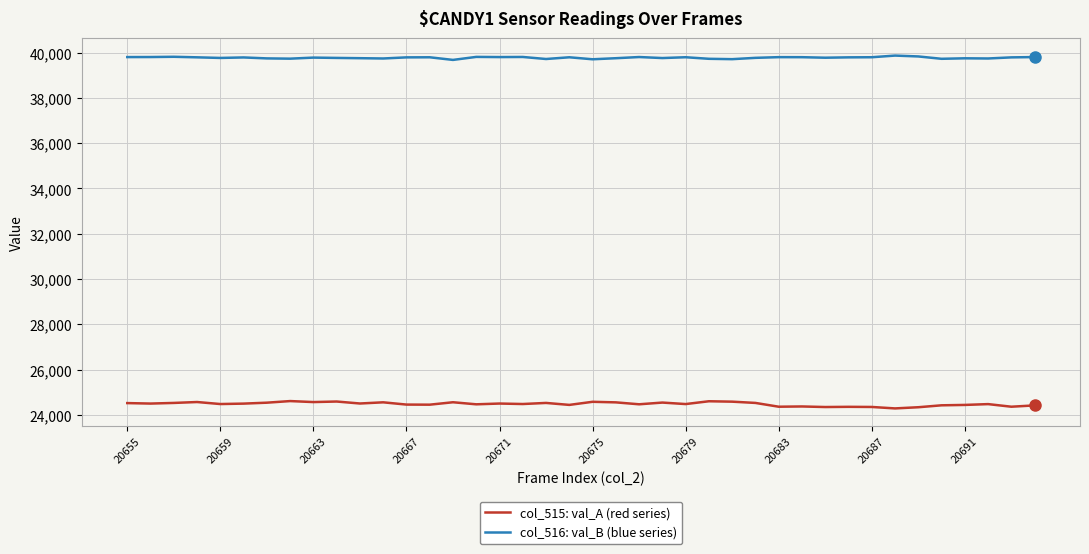

True or false: col_516: val_B (blue series) and col_515: val_A (red series) intersect in this chart.

False